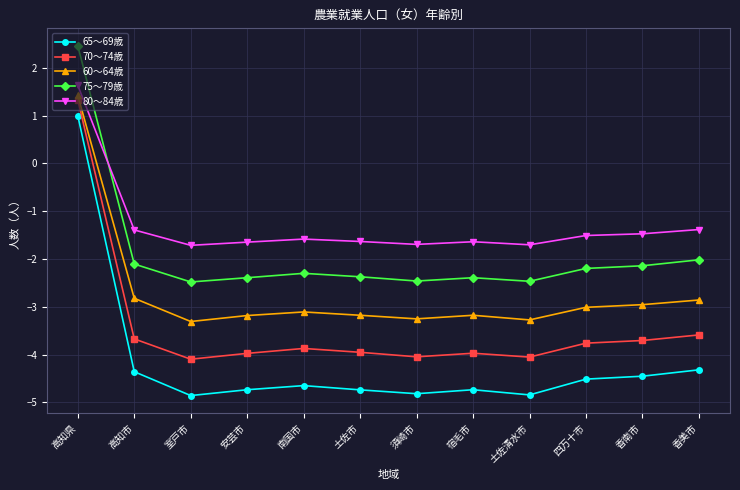

Rank the series by their average value, from highest to lowest.

80～84歳, 75～79歳, 60～64歳, 70～74歳, 65～69歳